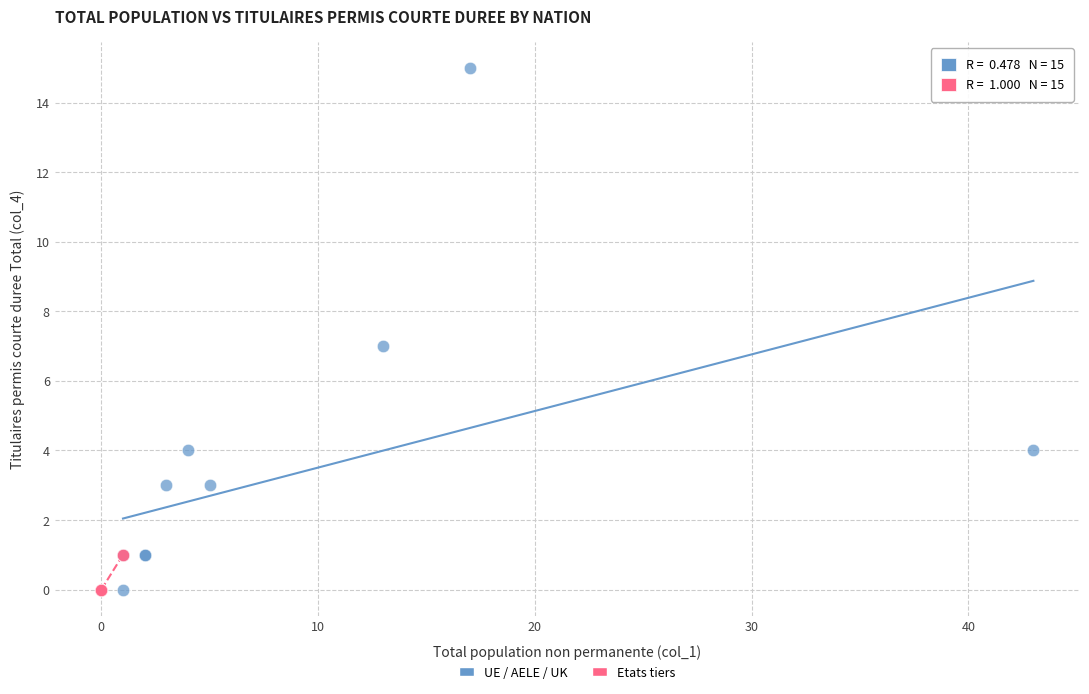

Which series has the largest Y range (max minus min)?

UE / AELE / UK